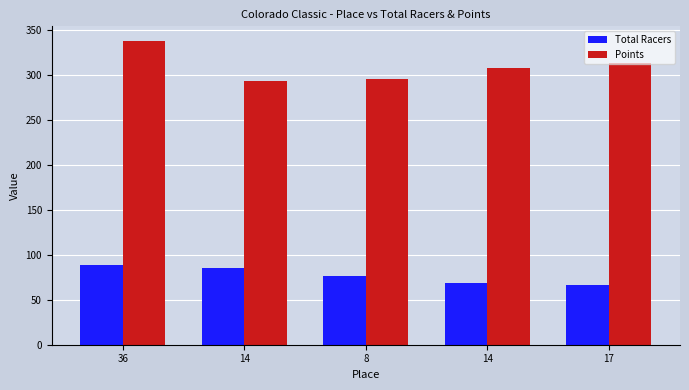

What is the difference between the maximum and minimum values in the Points series?

43.6